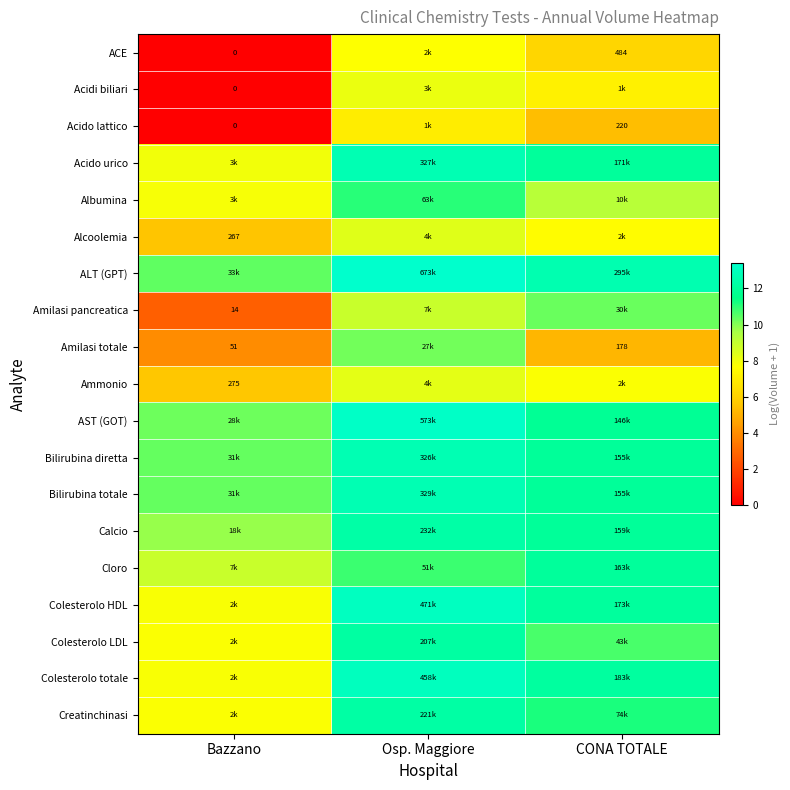

At how many categories does at least one series exceed 10?

3